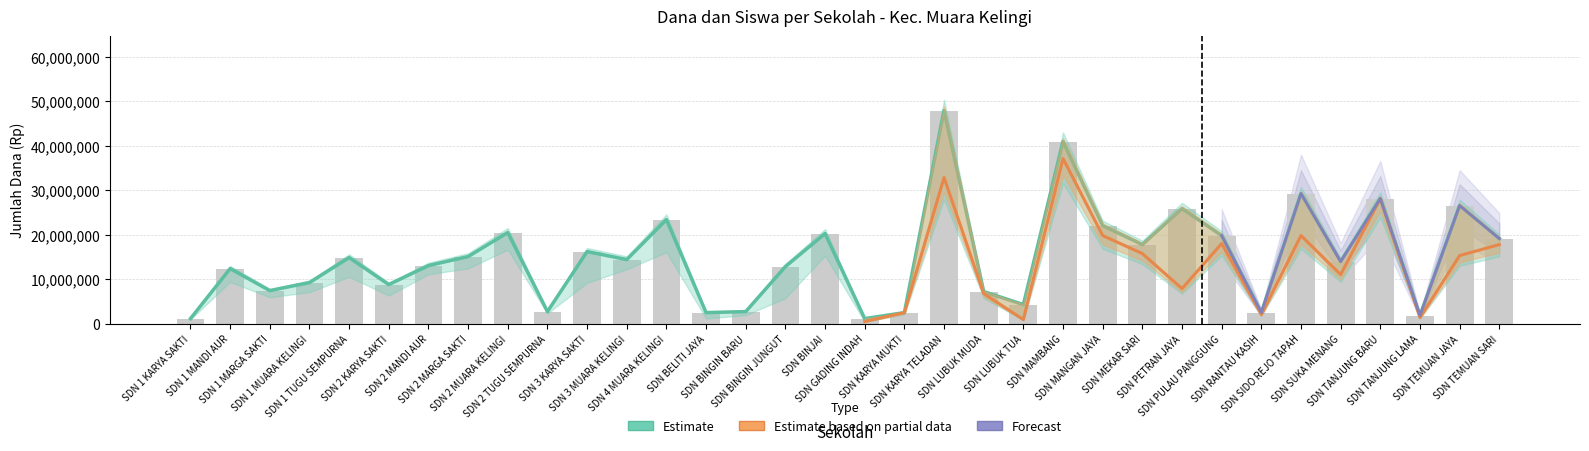

Where does the Siswa Disalurkan series first go above 14400000?

SDN 1 TUGU SEMPURNA